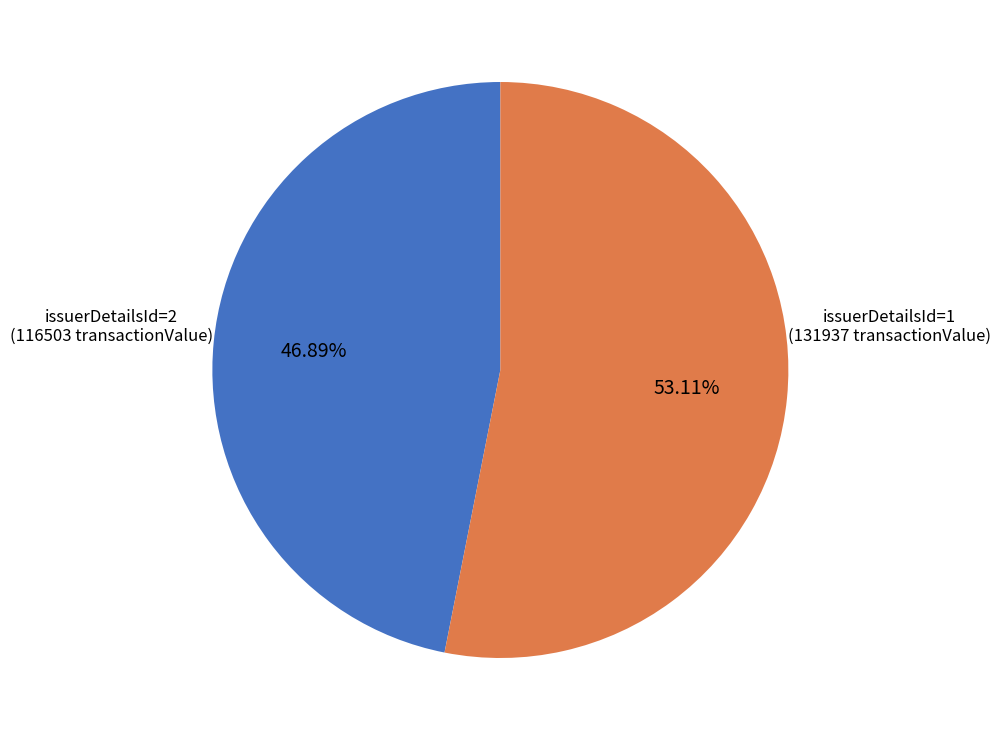

Does any single category account for the majority?

Yes